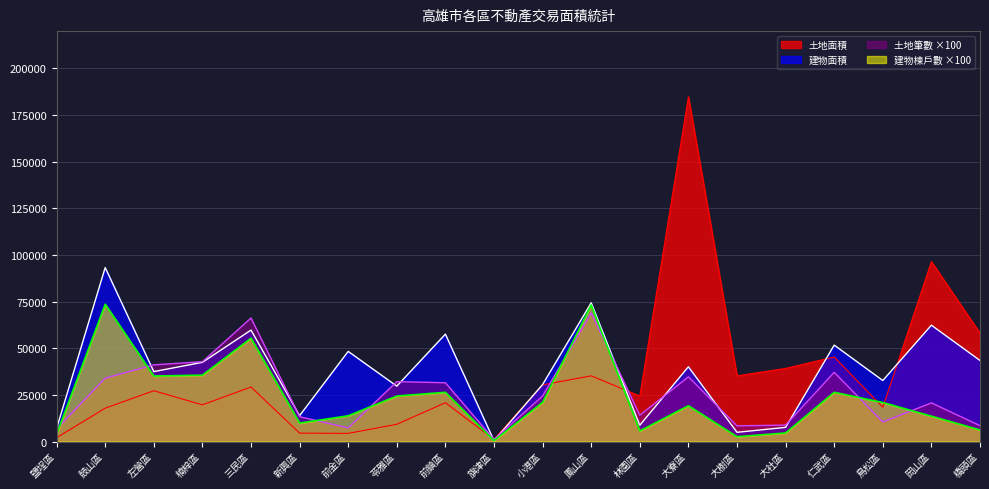

What is the total value across all series at 鳳山區?

251671.5